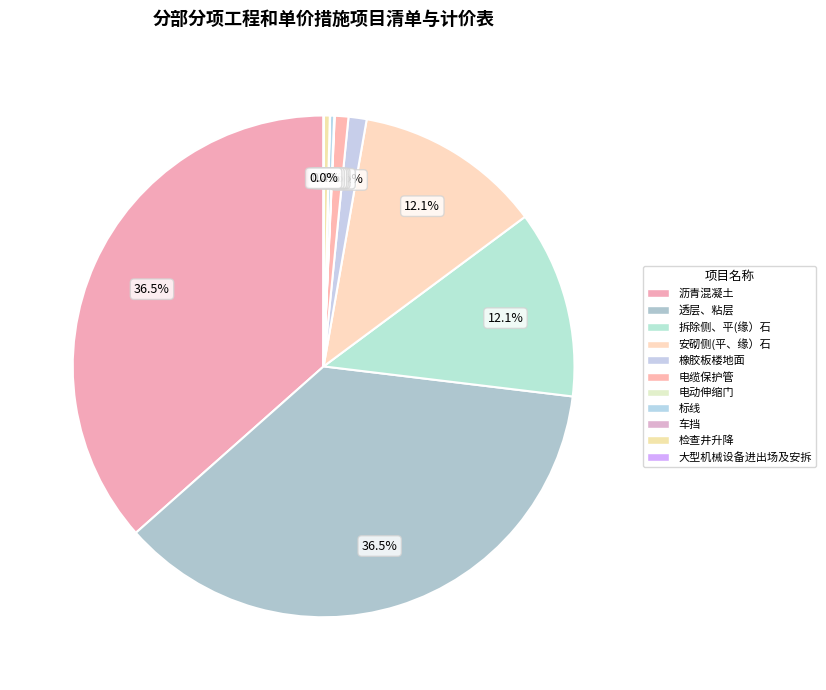

What is the smallest slice in the pie chart?

车挡